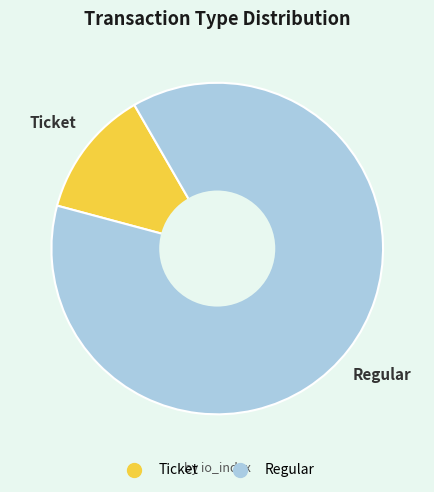

Combined, do Ticket and Regular account for over 50%?

Yes